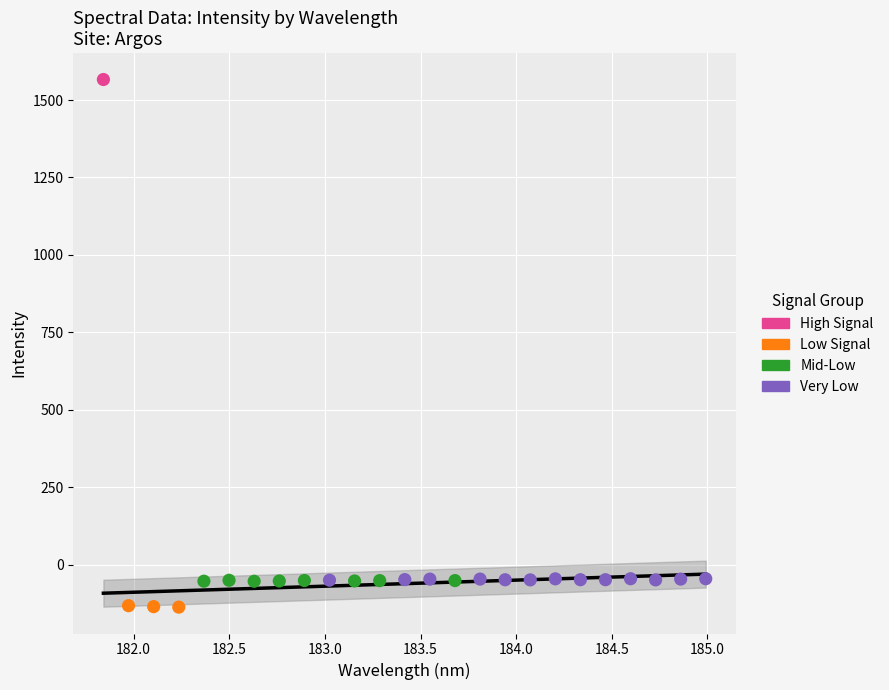

Which series reaches the maximum Y coordinate?

High Signal